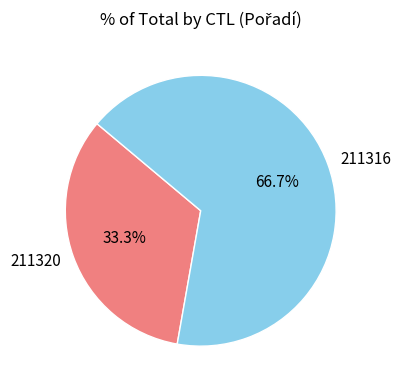

How many slices are in this pie chart?

2